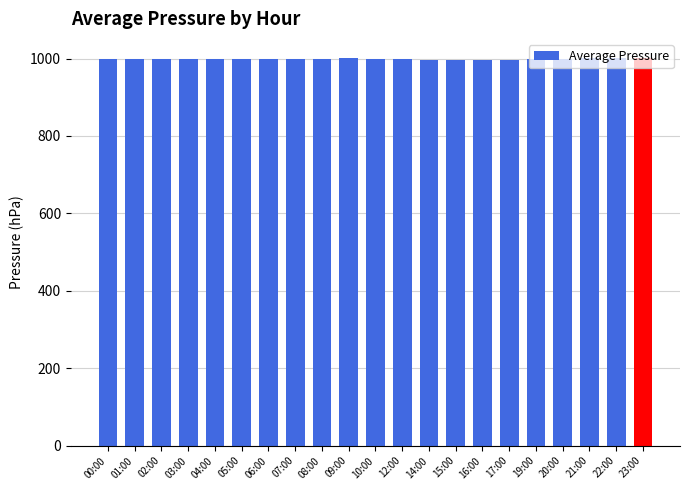

What is the average value?

998.8